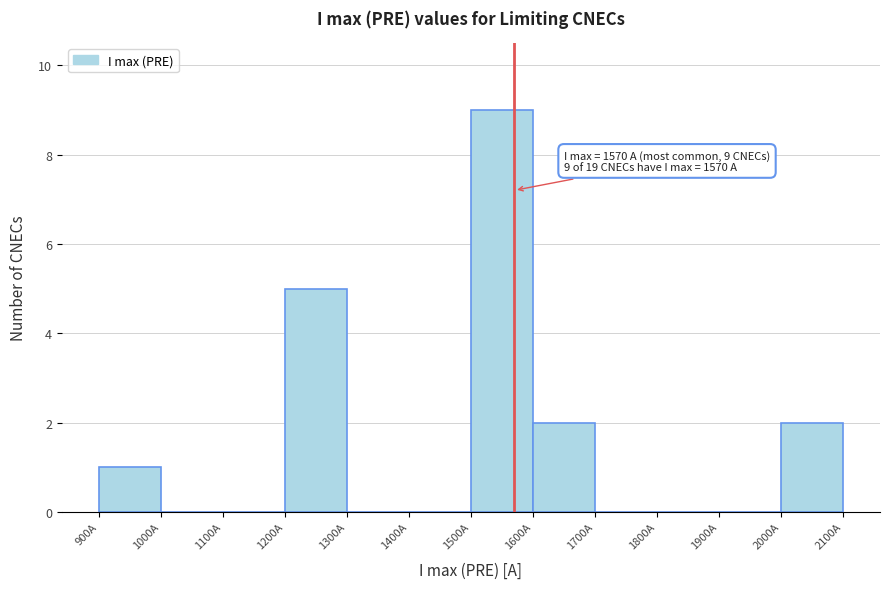

Which range on the x-axis has the tallest bar?

1500 to 1600